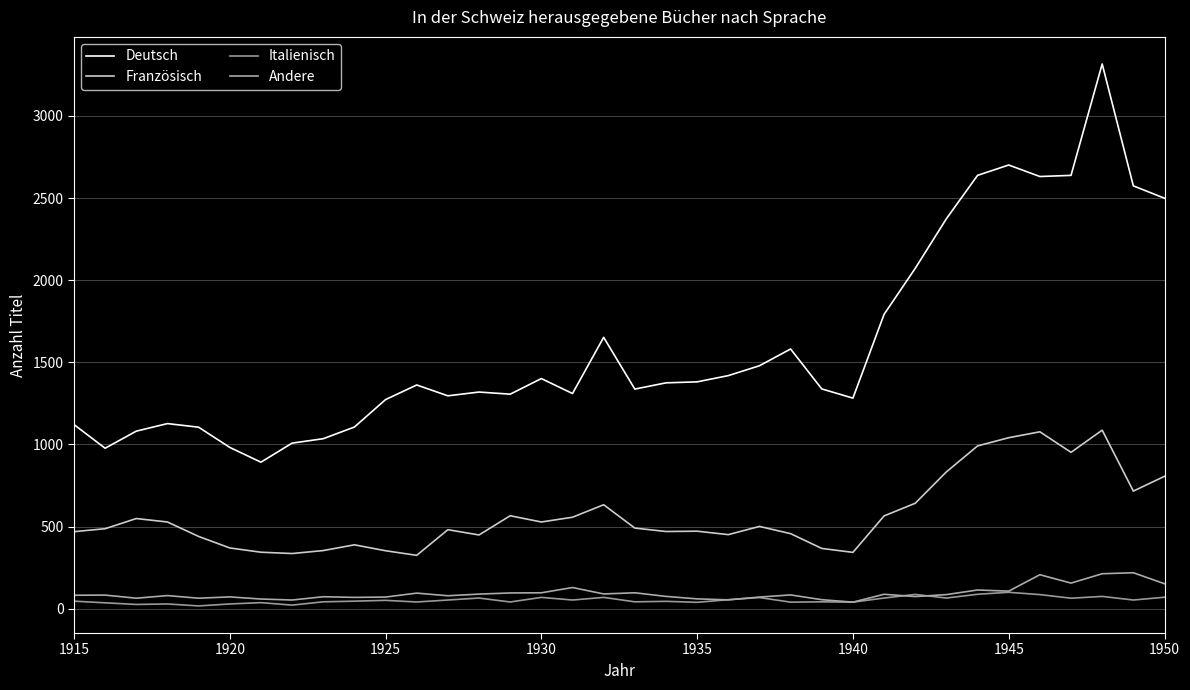

What is the sum of all Französisch values?

20420